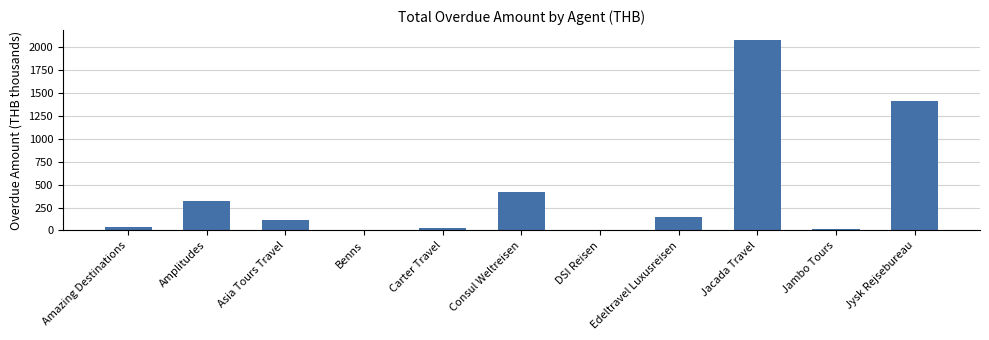

Where is the data nearest to the value 1042?

Jysk Rejsebureau